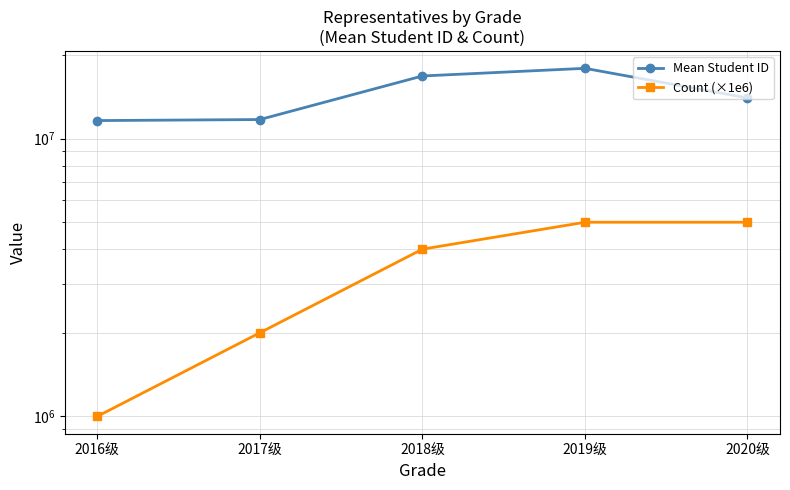

True or false: Count (×1e6) has more than 1 points higher than both neighbors.

False